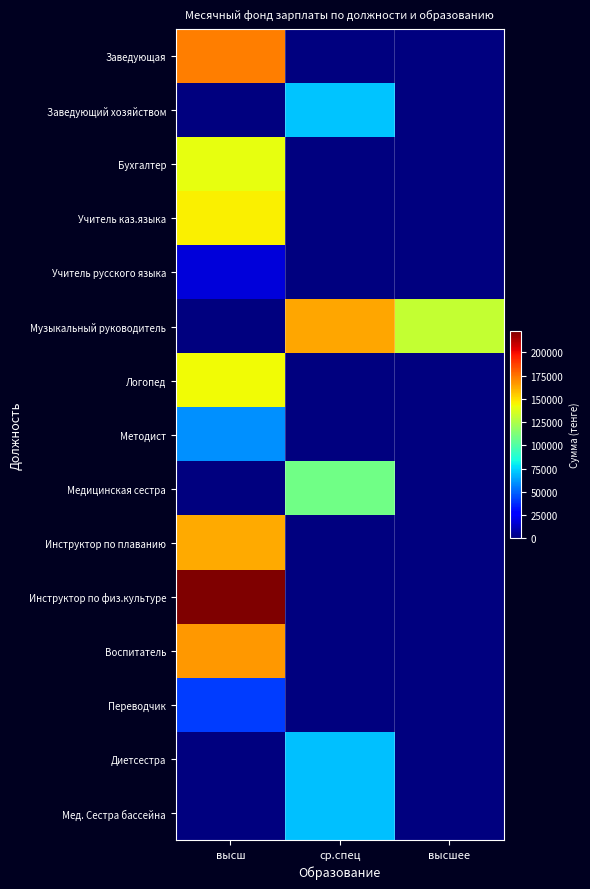

What is the total value across all series at ср.спец?

482244.7